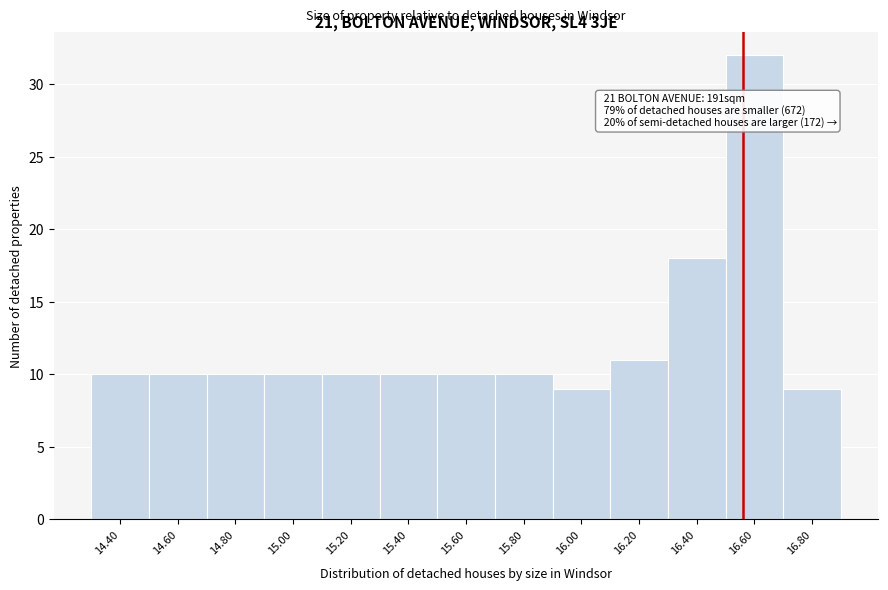

Reading left to right, list all the values displayed in this chart.

14.40=10	14.60=10	14.80=10	15.00=10	15.20=10	15.40=10	15.60=10	15.80=10	16.00=9	16.20=11	16.40=18	16.60=32	16.80=9